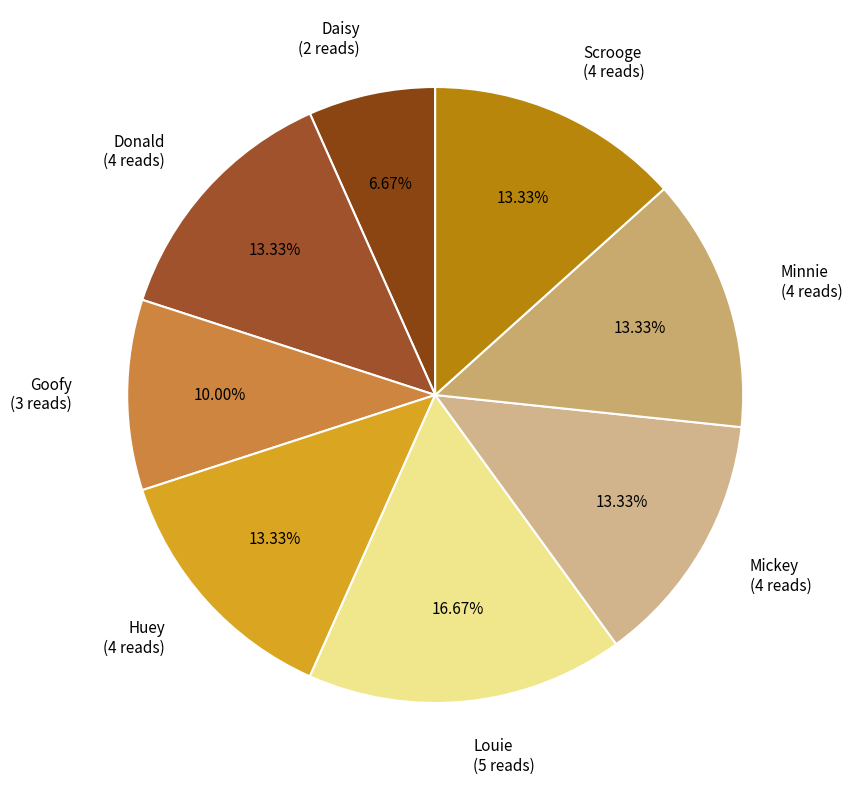

Which slice is the largest?

Louie